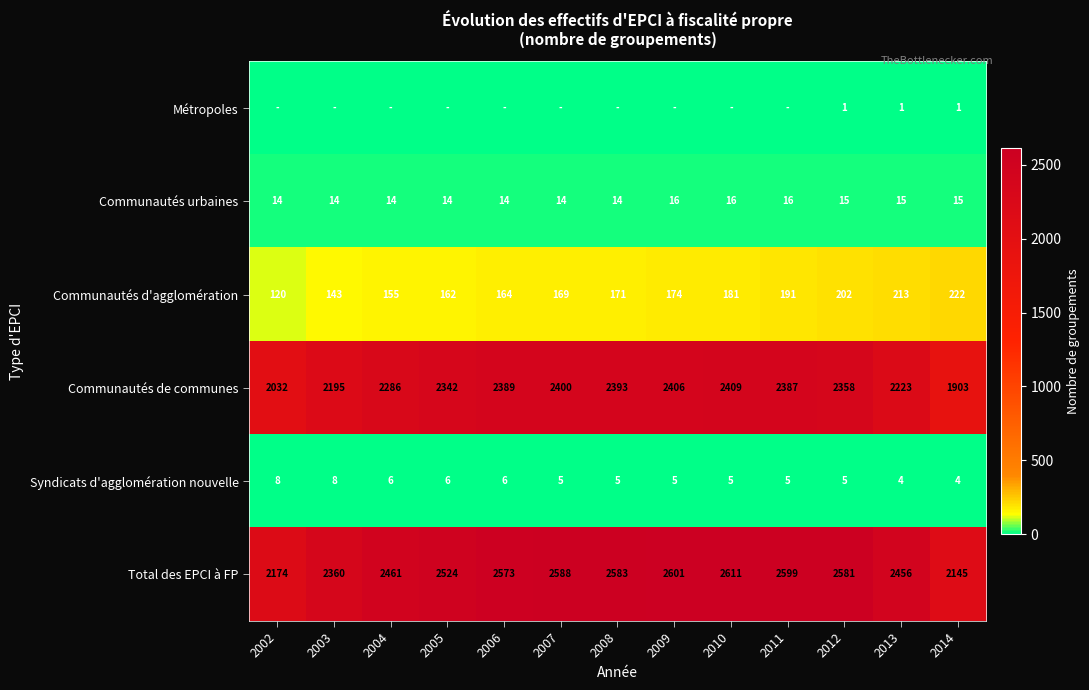

Is the value of Métropoles at 2013 greater than the value of Syndicats d'agglomération nouvelle at 2010?

No